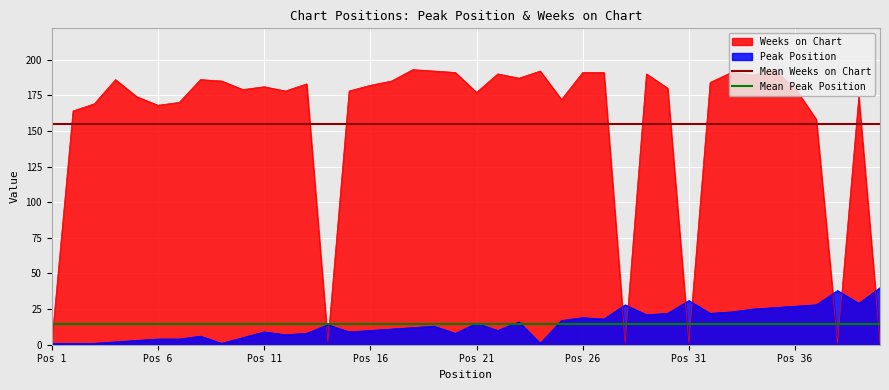

The value of Weeks on Chart at Pos 11 is 181. True or false?

True